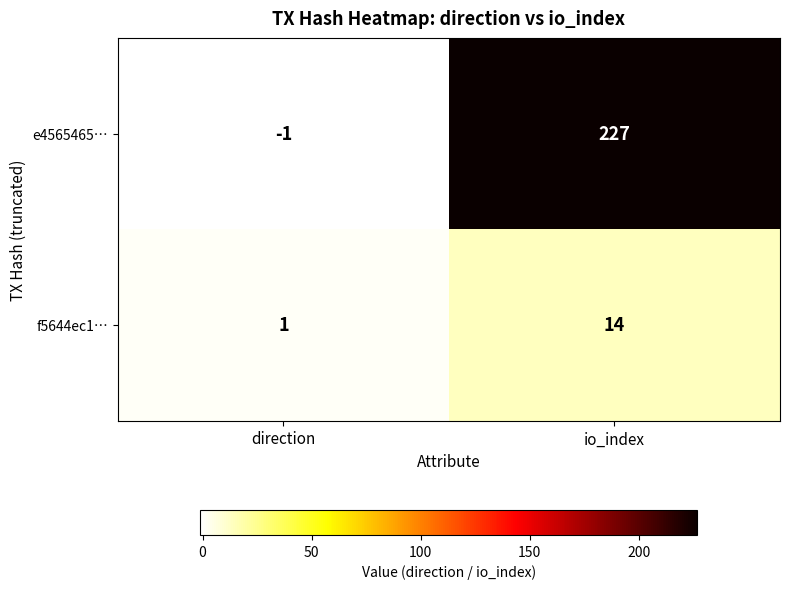

Which series has the largest total across all categories?

e4565465…